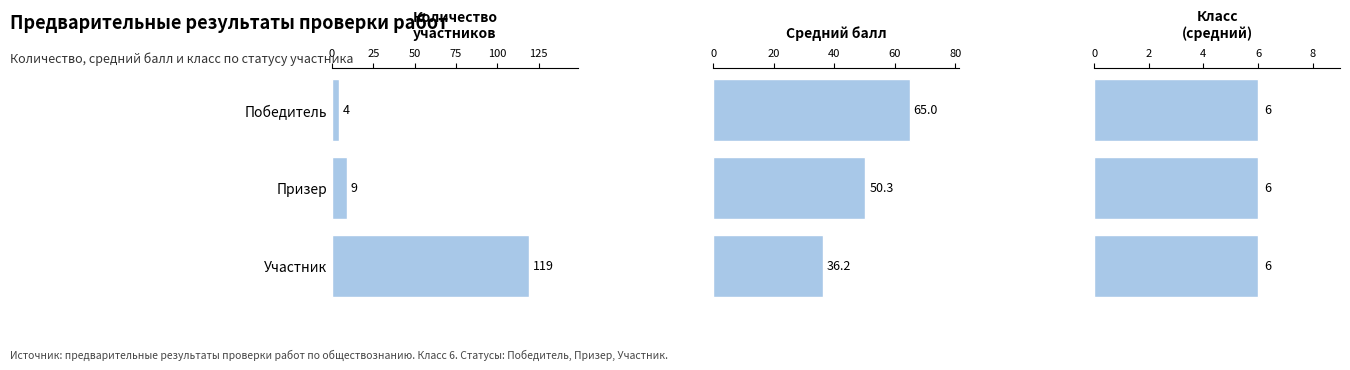

Count the number of categories in the chart.

3